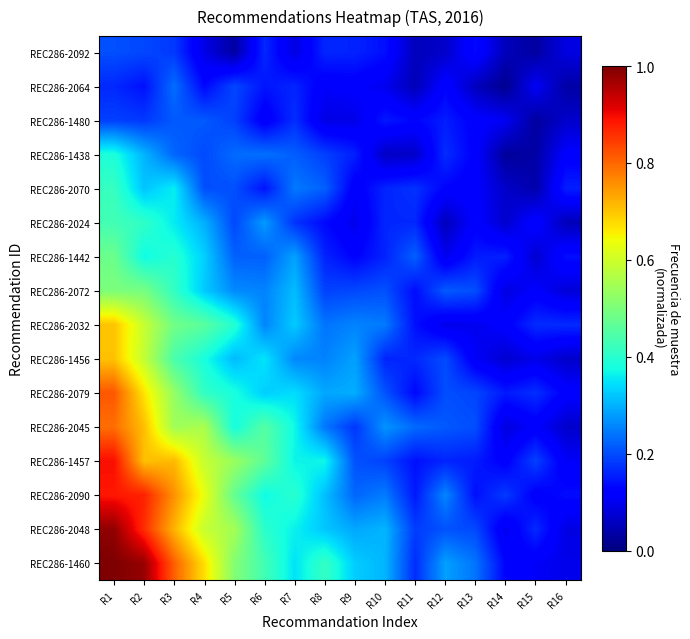

Which category has the highest value across all series?

R1